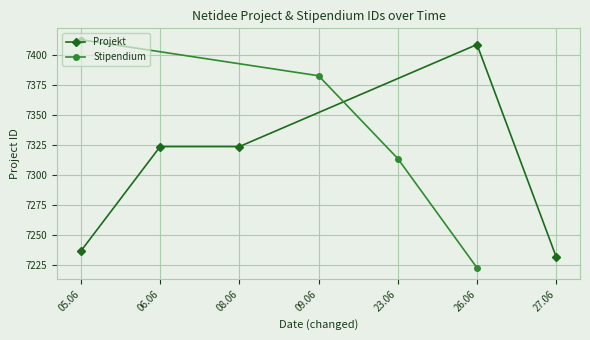

True or false: there are more than 1 points higher than both neighbors.

False